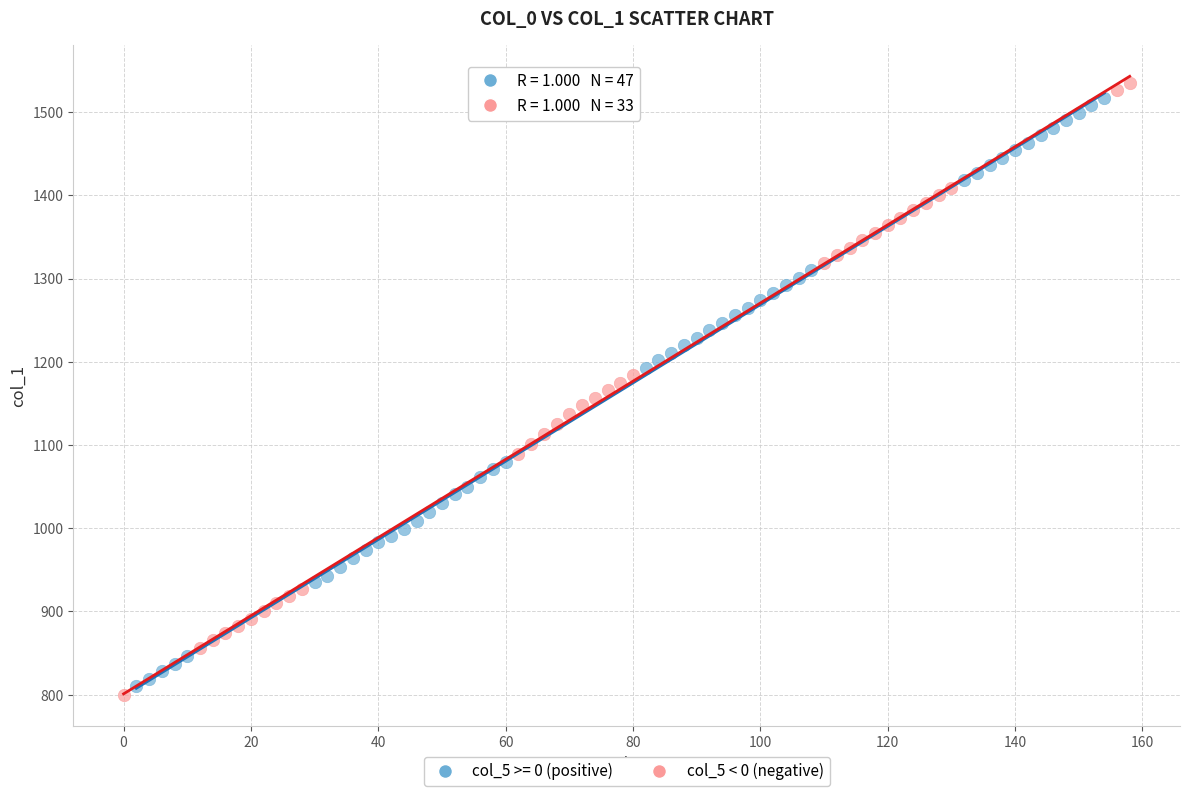

Which series has the widest spread of Y values?

col_5 < 0 (negative)